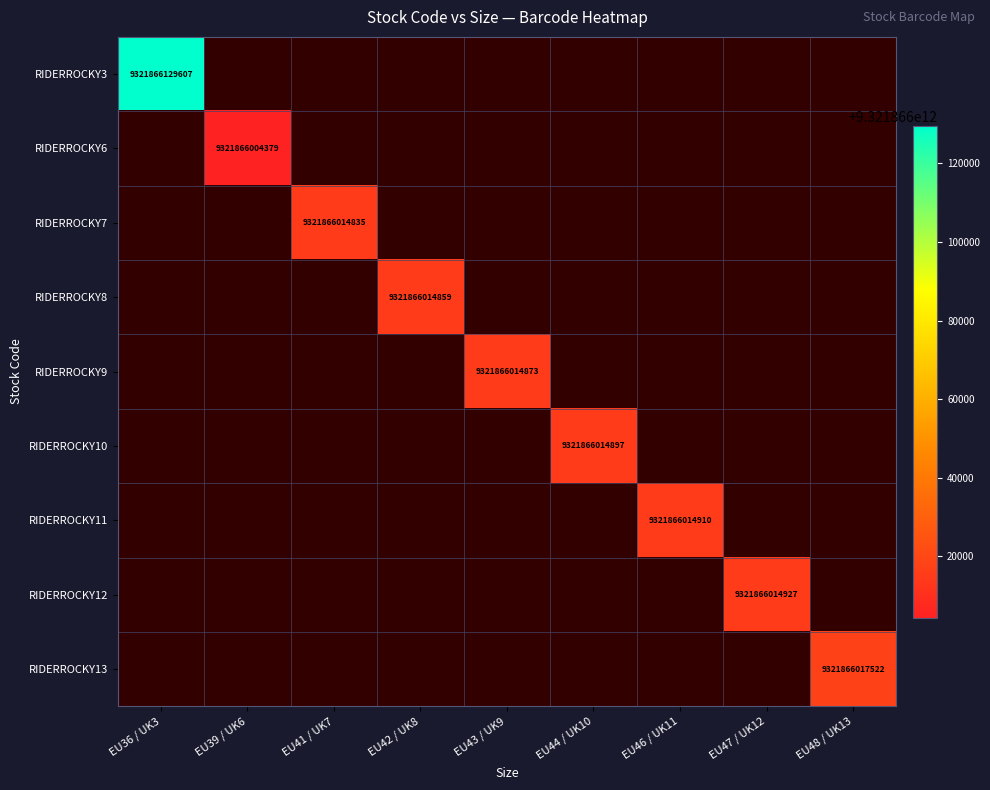

The RIDERROCKY8 series shows 9321866014859 at EU42 / UK8. True or false?

True